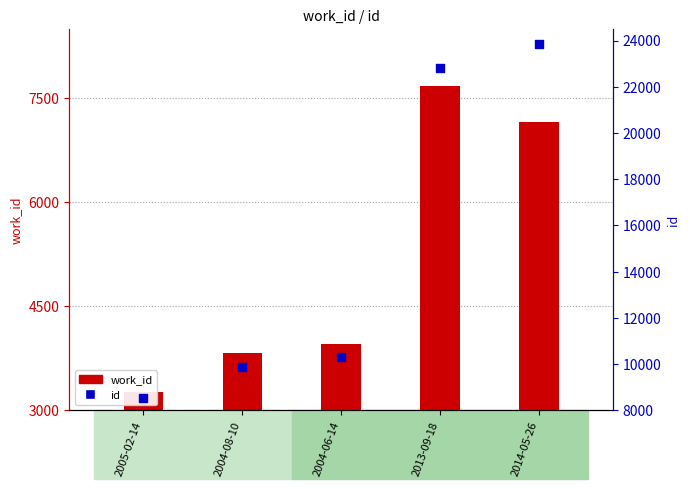

At which category is the sum across all series the highest?

2014-05-26